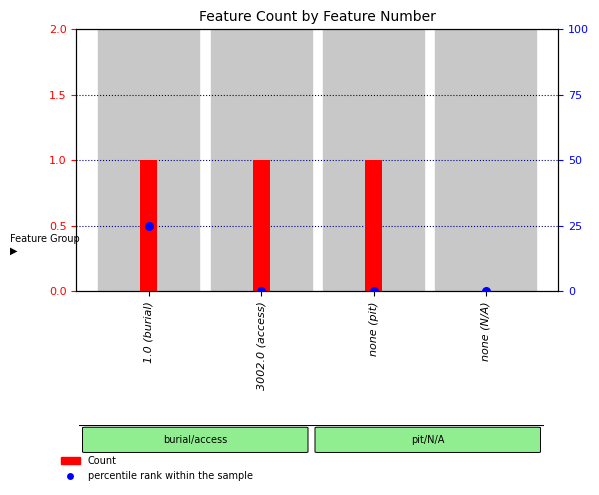

Which series reaches the minimum Y coordinate?

Count